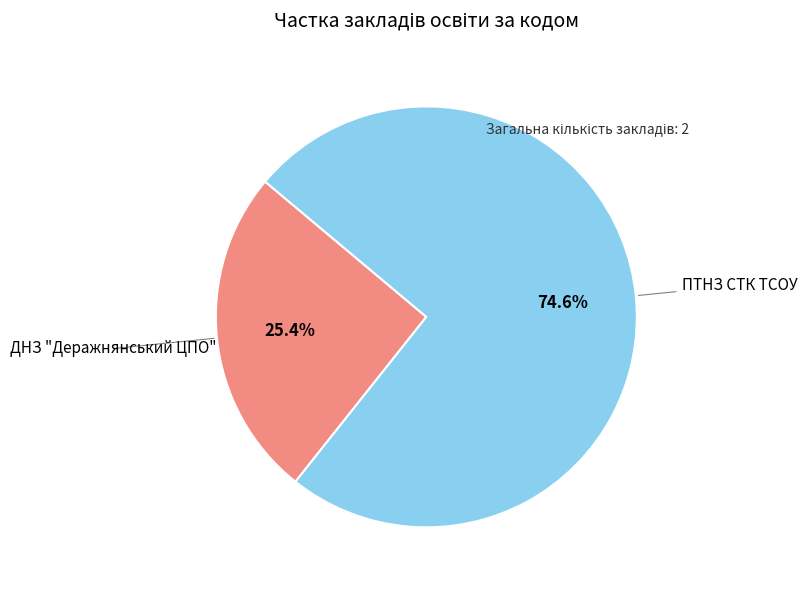

Is there any slice that represents more than half of the pie?

Yes